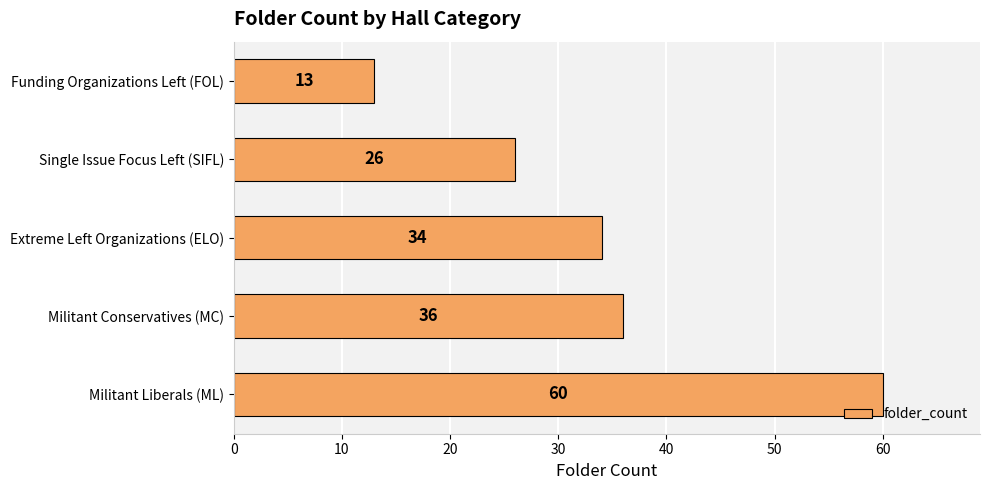

What is the difference between the values at Militant Conservatives (MC) and Funding Organizations Left (FOL)?

23